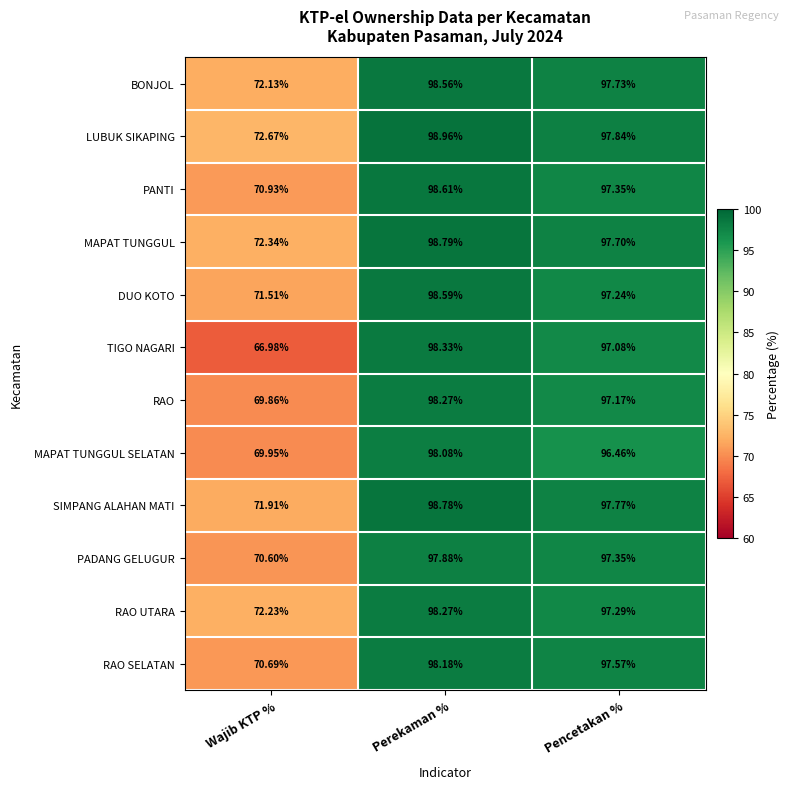

How many data points in RAO UTARA are less than 97?

1